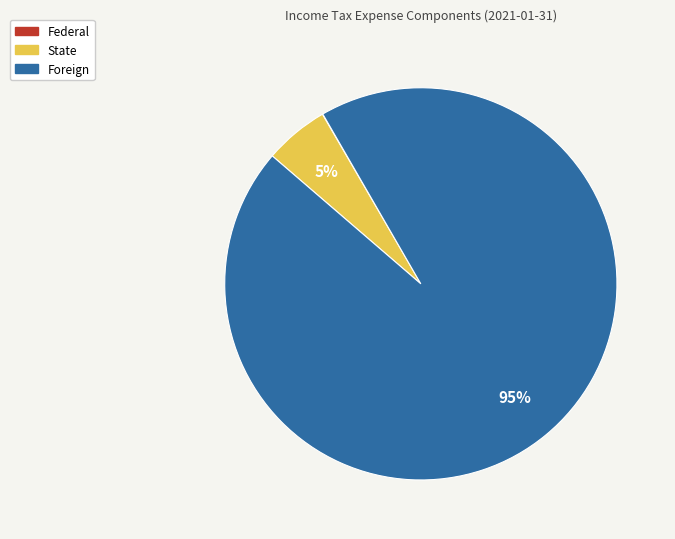

To the nearest percent, what is the difference between the largest and smallest slice percentages?

95%